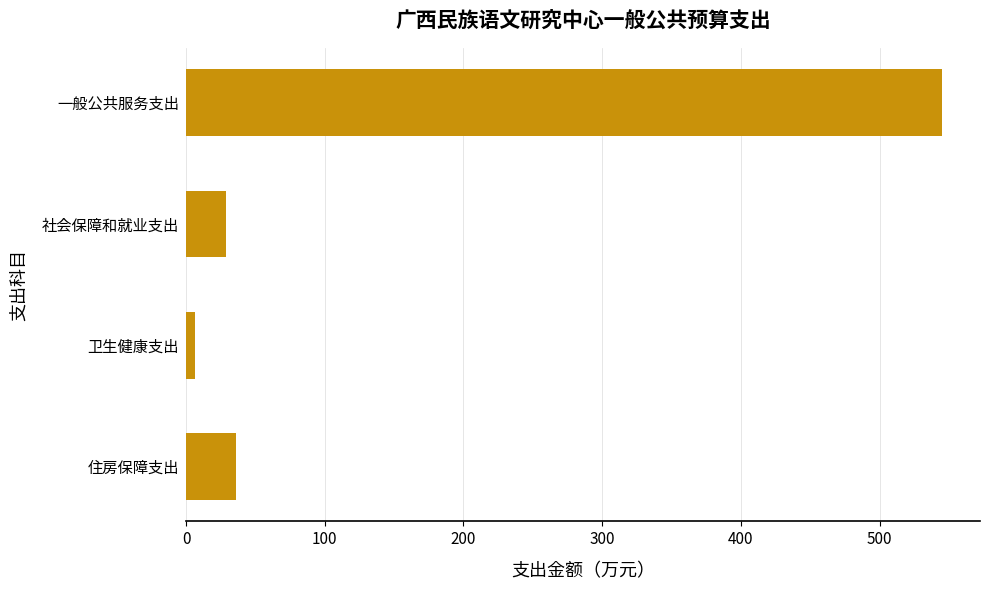

How many series are shown in this chart?

1